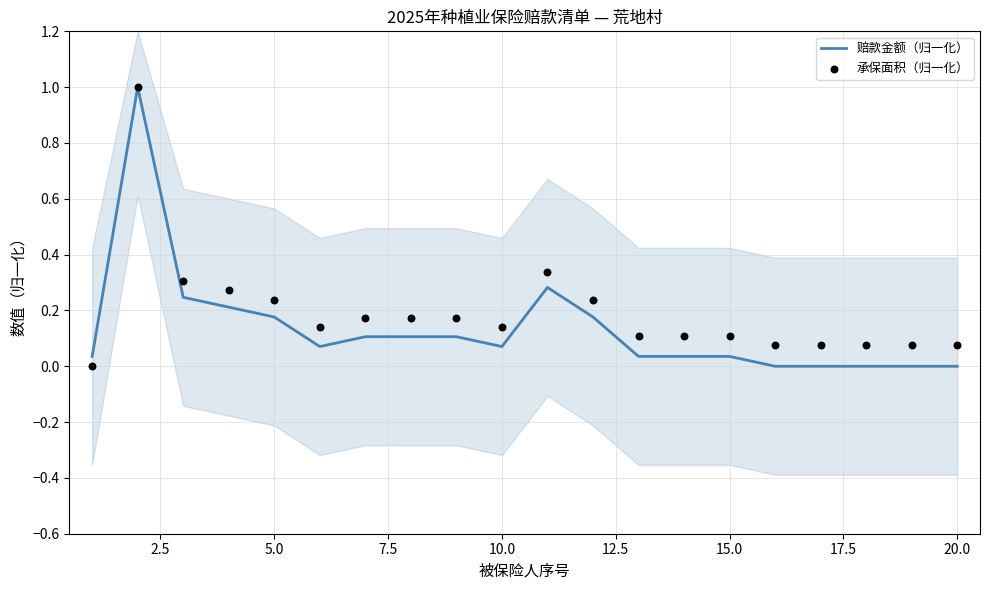

Which series reaches the maximum Y coordinate?

赔款金额（归一化）